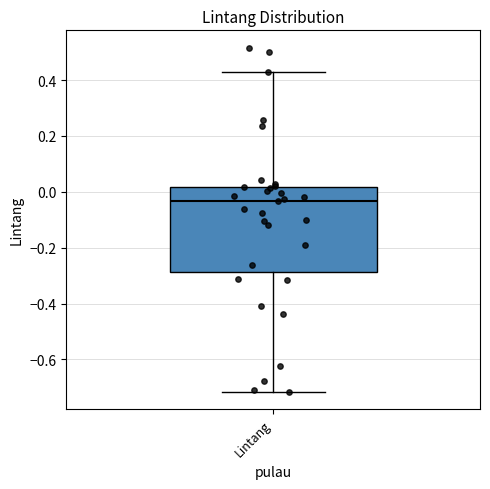

Read this box plot against the y-axis: the position of the median line, the range covered by the box, and the ends of both whiskers. The values are not printed on the chart, so give them approximately, as read against the axis.

median -0.04, box -0.28 to 0.02, whiskers -0.72 to 0.44